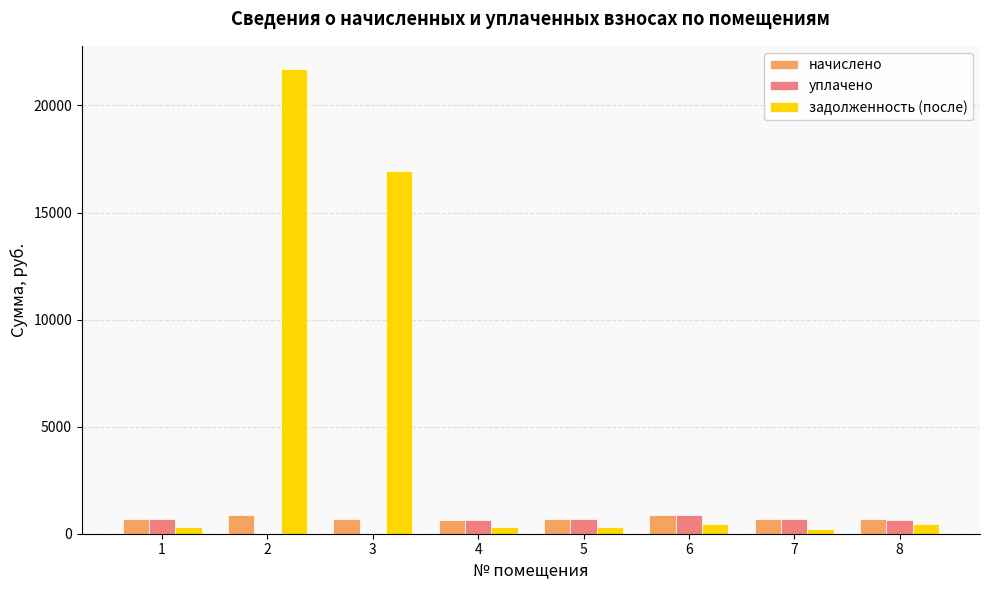

What is the total value across all series at 8?

1774.3